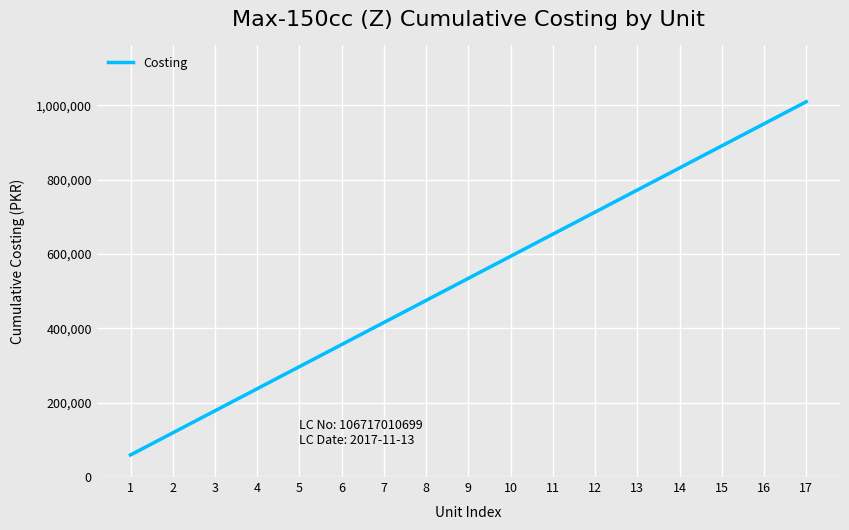

The value at 7 is 415800. True or false?

True